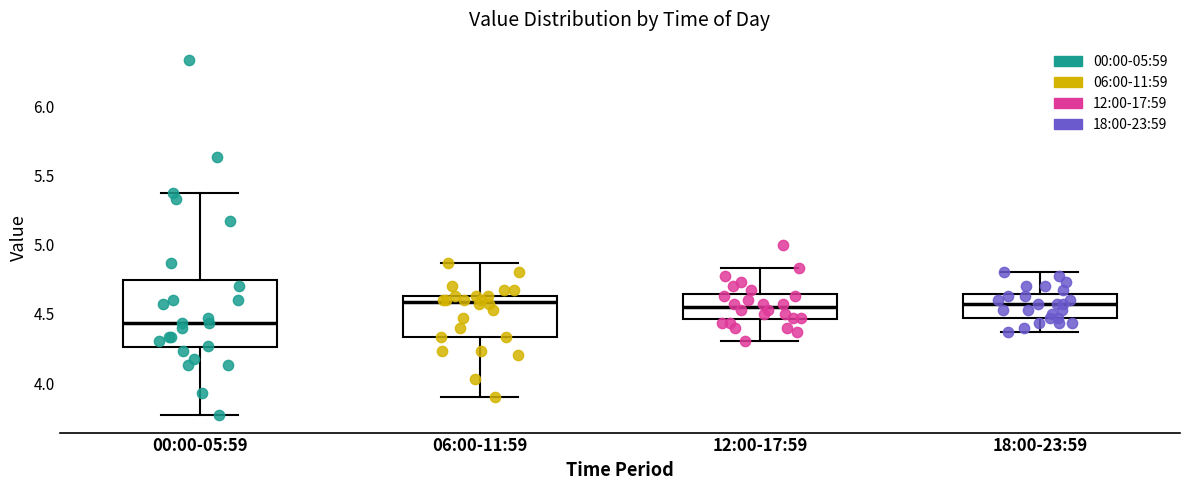

Reading left to right, read every box against the y-axis: the position of its median line, the range the box covers, and the ends of its whiskers. The values are not printed on the chart, so give them approximately, as read against the axis.

00:00-05:59: median 4.45, box 4.25 to 4.75, whiskers 3.75 to 5.35
06:00-11:59: median 4.60, box 4.35 to 4.65, whiskers 3.90 to 4.85
12:00-17:59: median 4.55, box 4.45 to 4.65, whiskers 4.30 to 4.85
18:00-23:59: median 4.55, box 4.45 to 4.65, whiskers 4.35 to 4.80